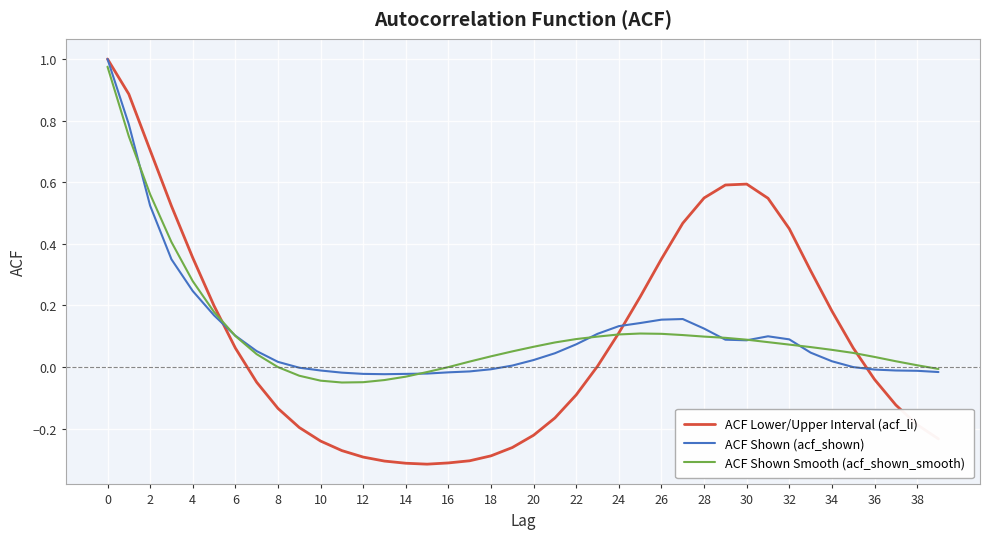

Which series has the widest spread of values?

ACF Lower/Upper Interval (acf_li)